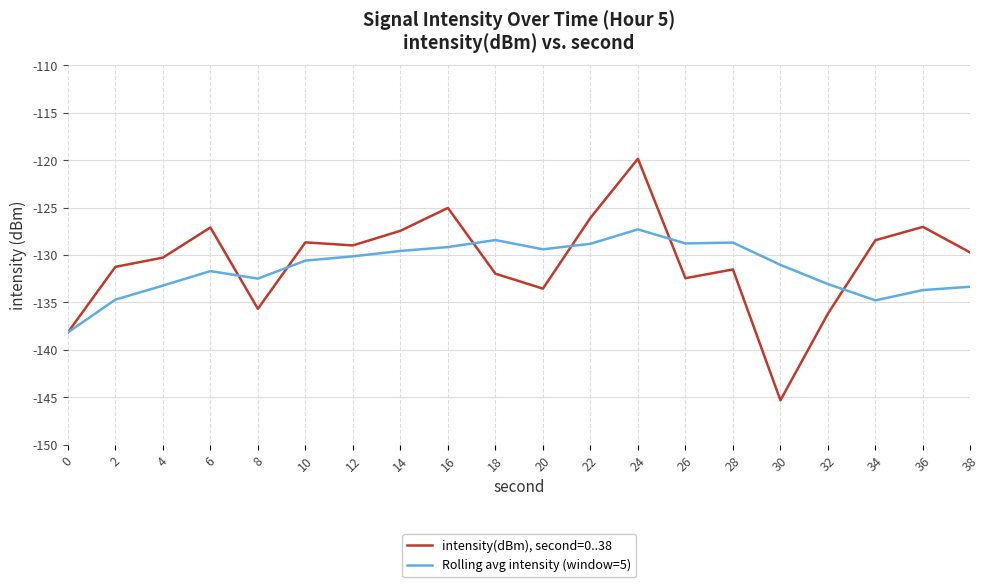

Where does the intensity(dBm), second=0..38 series first go above -129?

6